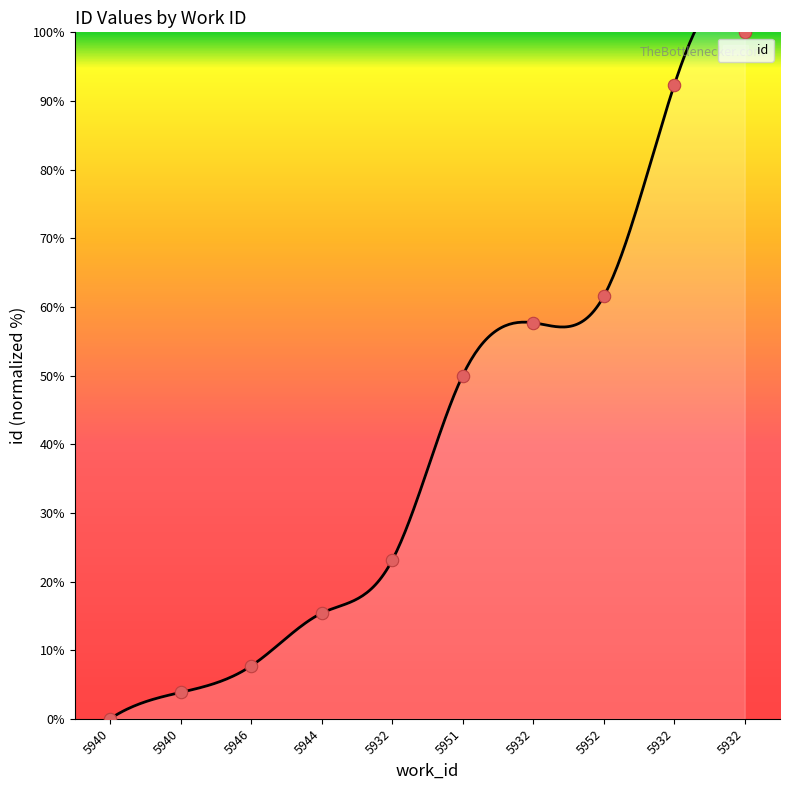

Which has a higher value, 5951 or 5932?

5932